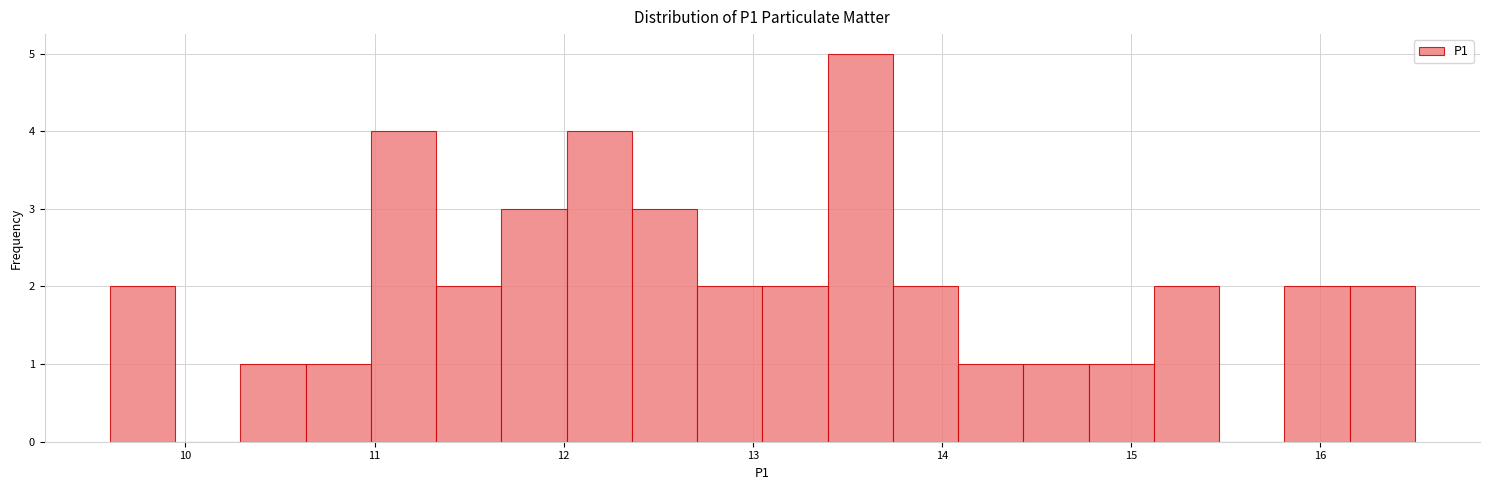

Around what value on the x-axis is the tallest bar? Give the approximate position of its centre, as read against the axis.

13.6